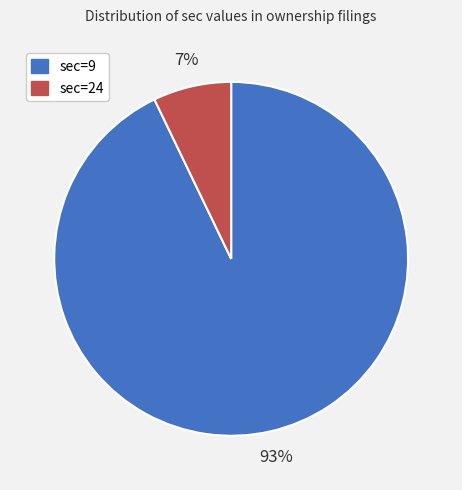

What is the ratio of the value at sec=24 to the value at sec=9?

0.1